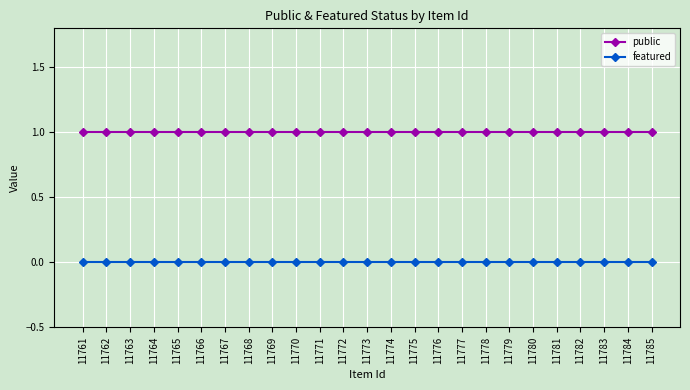

Reading right to left, transcribe all the data shown in this chart.

public: 1	1	1	1	1	1	1	1	1	1	1	1	1	1	1	1	1	1	1	1	1	1	1	1	1
featured: 0	0	0	0	0	0	0	0	0	0	0	0	0	0	0	0	0	0	0	0	0	0	0	0	0